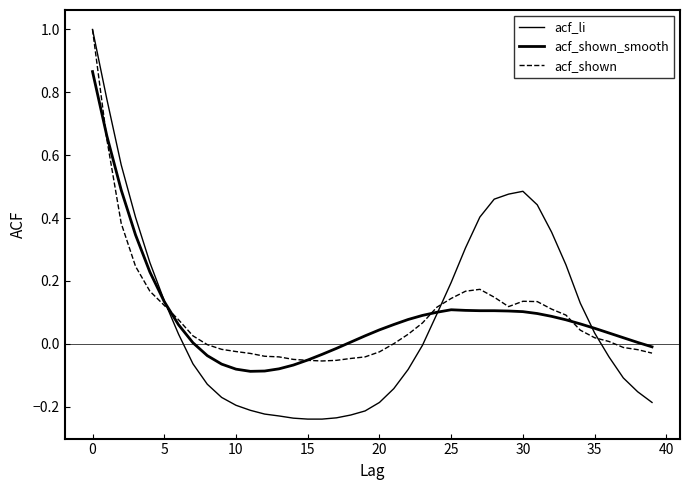

Does the chart display data point markers on the line(s)?

No